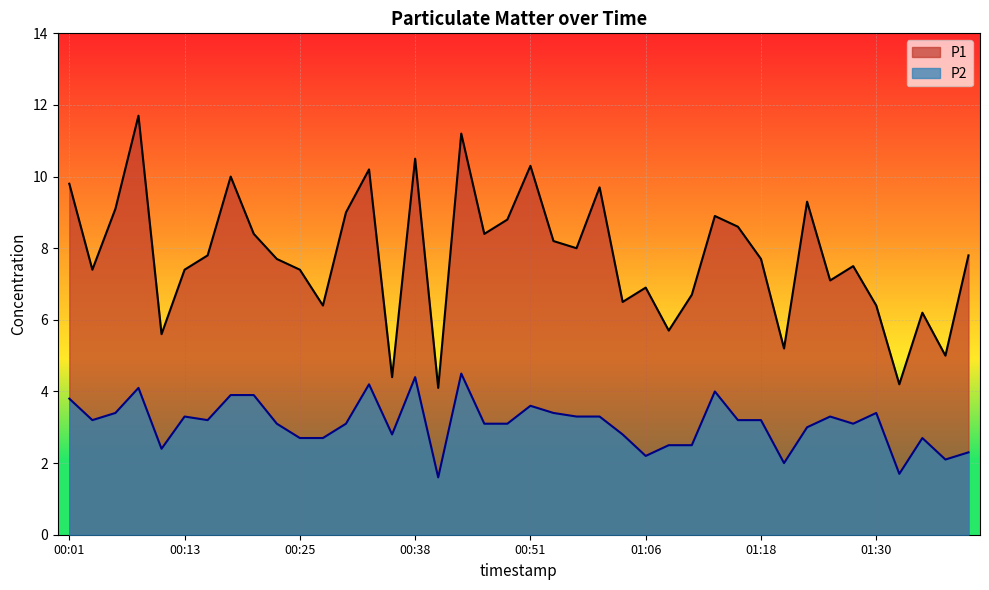

What is the value of the P1 point at the 15th from the left?

4.4